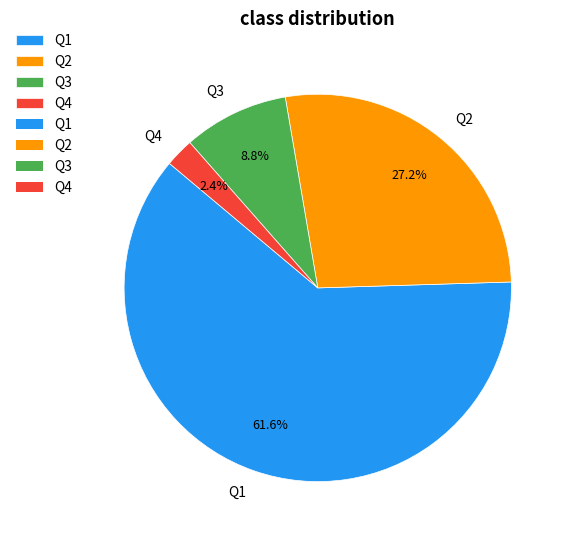

Which has a higher value, Q1 or Q2?

Q1